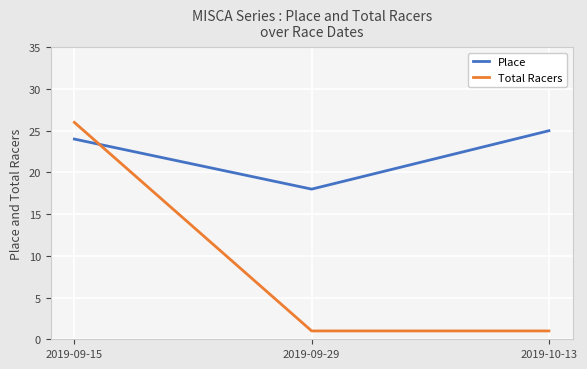

Between 2019-09-29 and 2019-10-13, which series saw the biggest shift?

Place